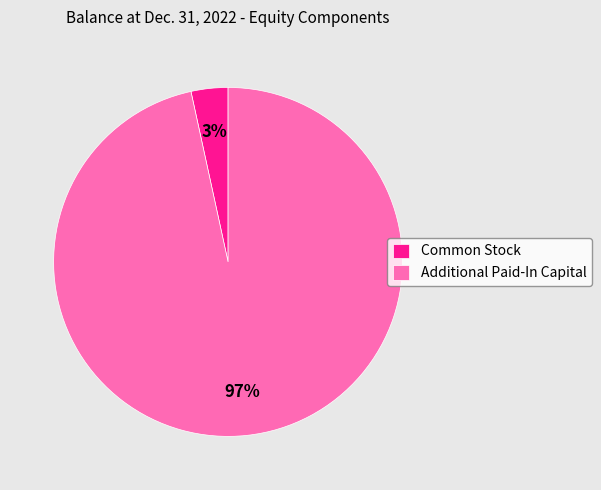

Rank the categories by value from highest to lowest.

Additional Paid-In Capital, Common Stock